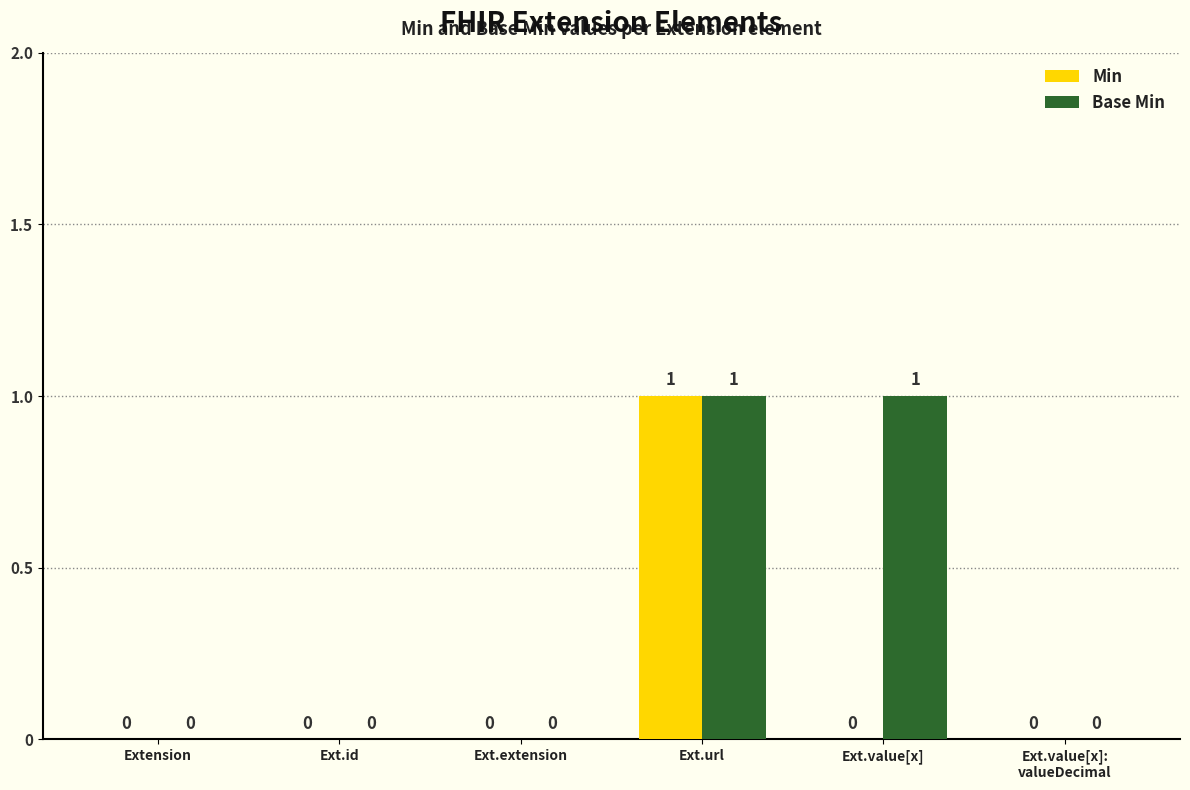

Which series has the largest total across all categories?

Base Min